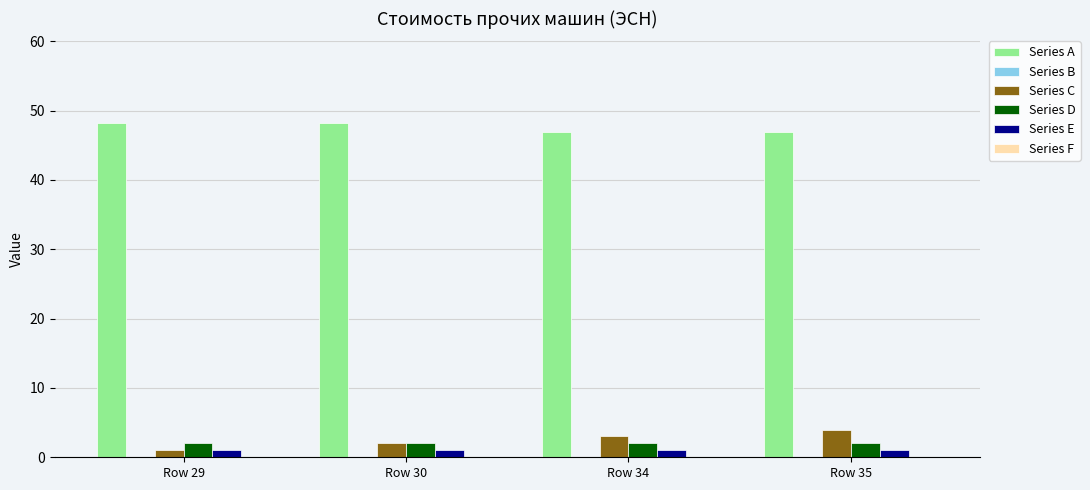

What is the total value across all series at Row 30?

53.3